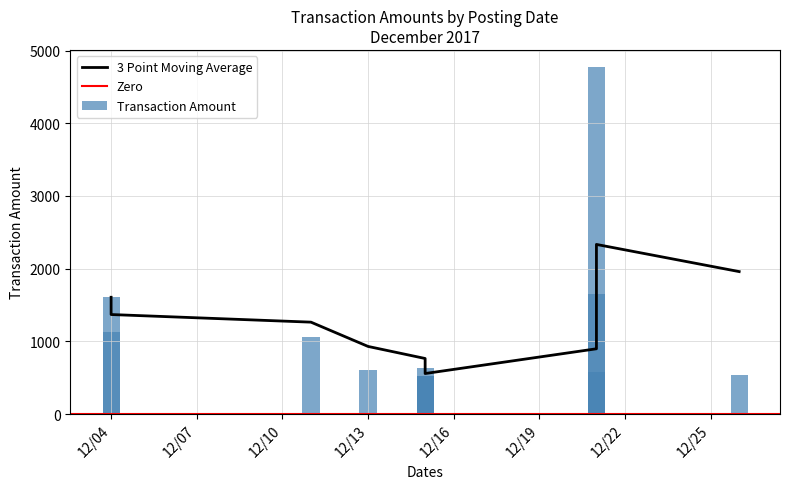

How many values are below 633?

5